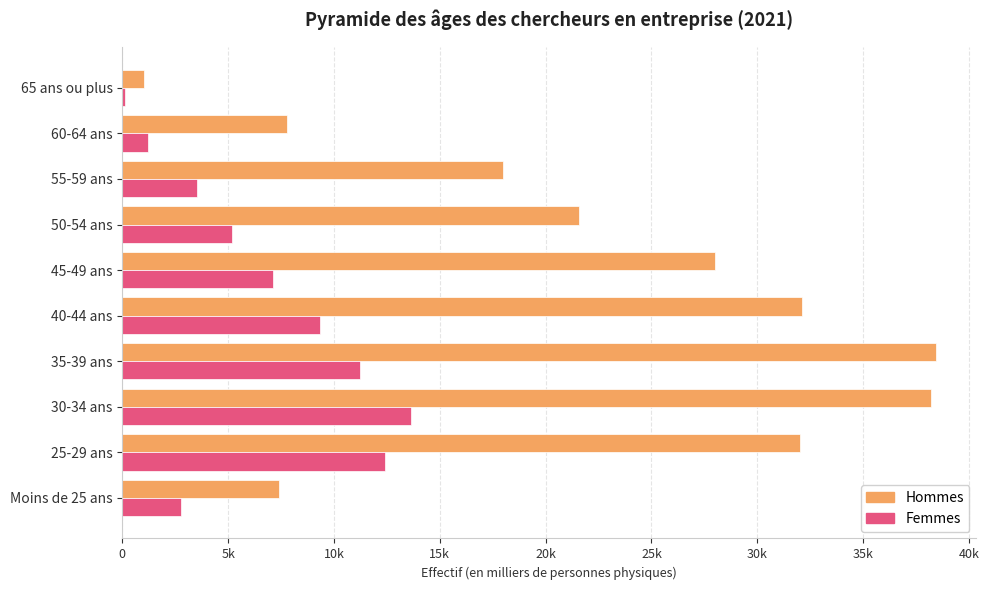

What are all the series names shown in the legend?

Hommes, Femmes